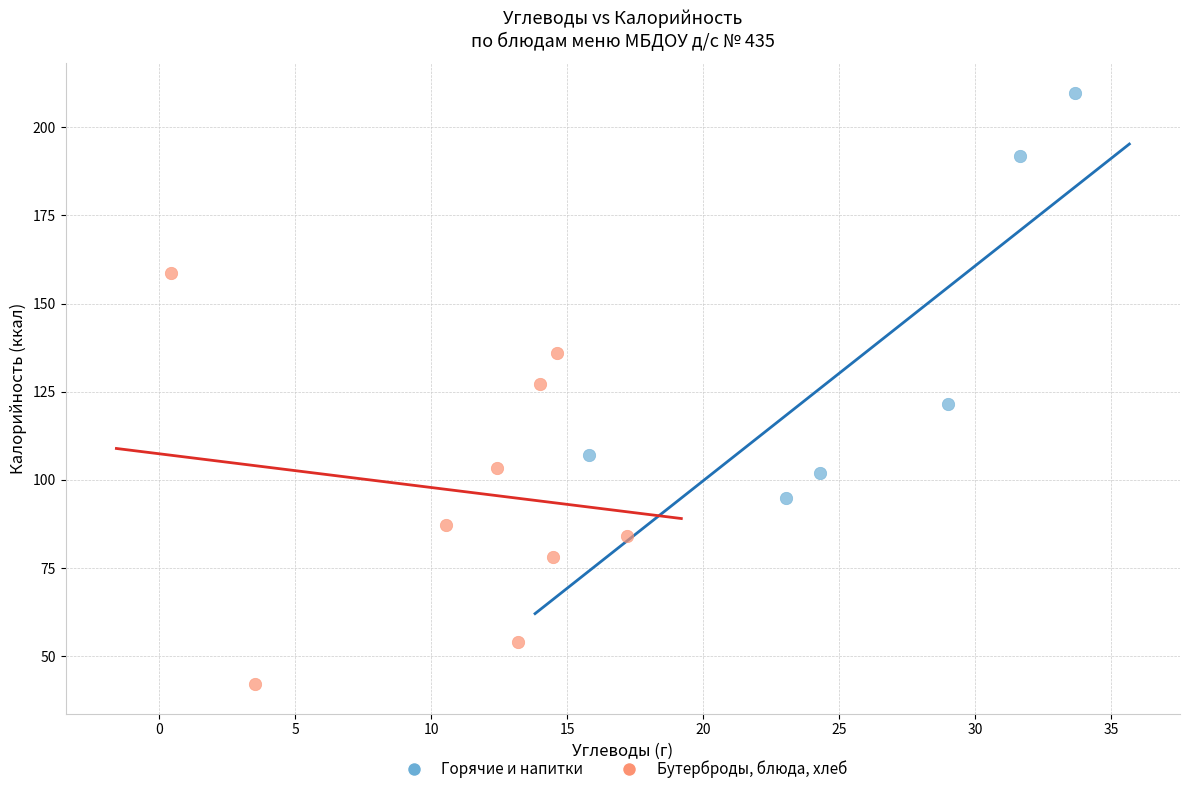

Which series reaches the maximum Y coordinate?

Горячие и напитки